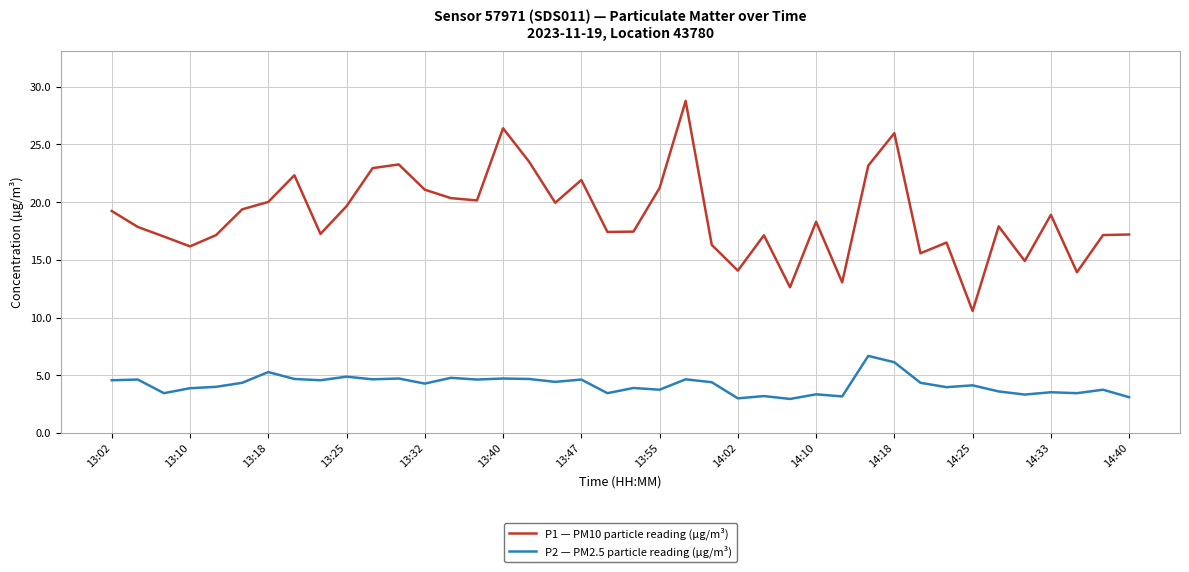

What is the highest value of the P1 — PM10 particle reading (µg/m³) series?

28.8